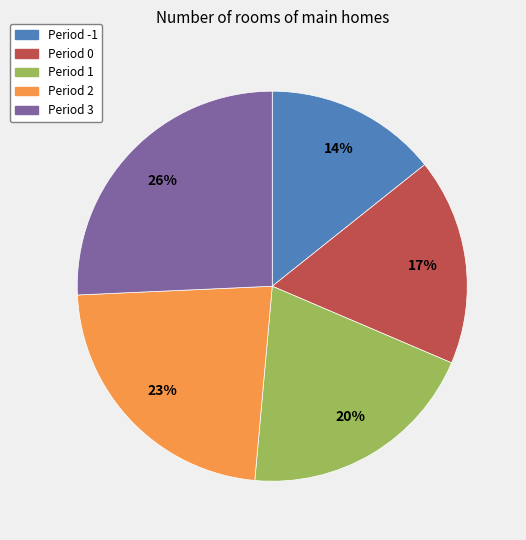

Rank the categories by value from lowest to highest.

Period -1, Period 0, Period 1, Period 2, Period 3